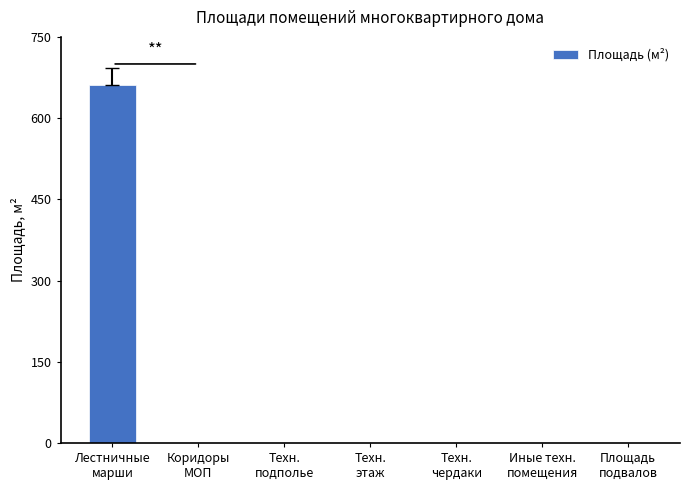

Reading right to left, extract all data points from this chart.

Площадь
подвалов=0	Иные техн.
помещения=0	Техн.
чердаки=0	Техн.
этаж=0	Техн.
подполье=0	Коридоры
МОП=0	Лестничные
марши=662